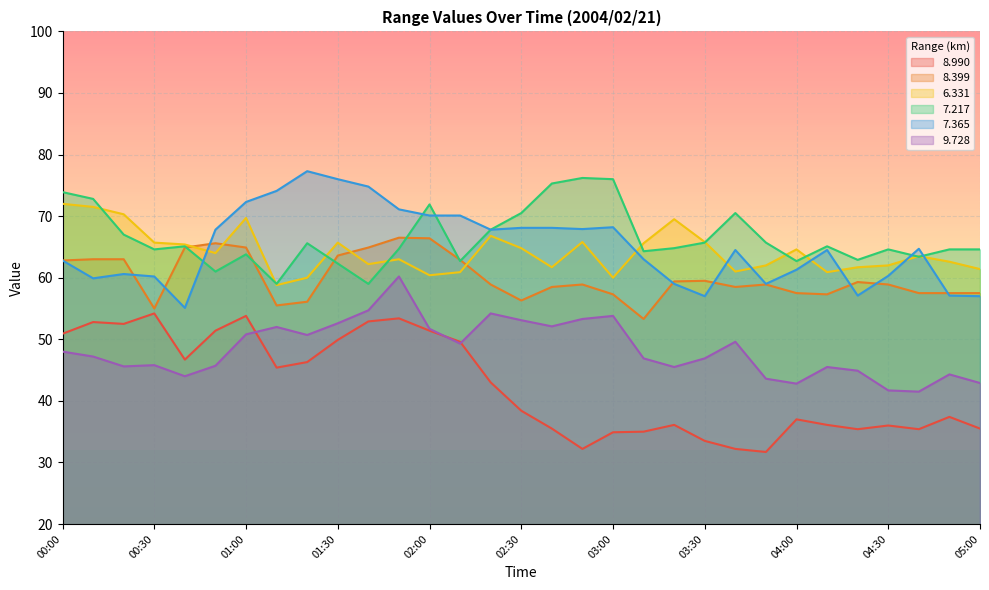

List the series in order of their peak value, highest first.

7.365, 7.217, 6.331, 8.399, 9.728, 8.990